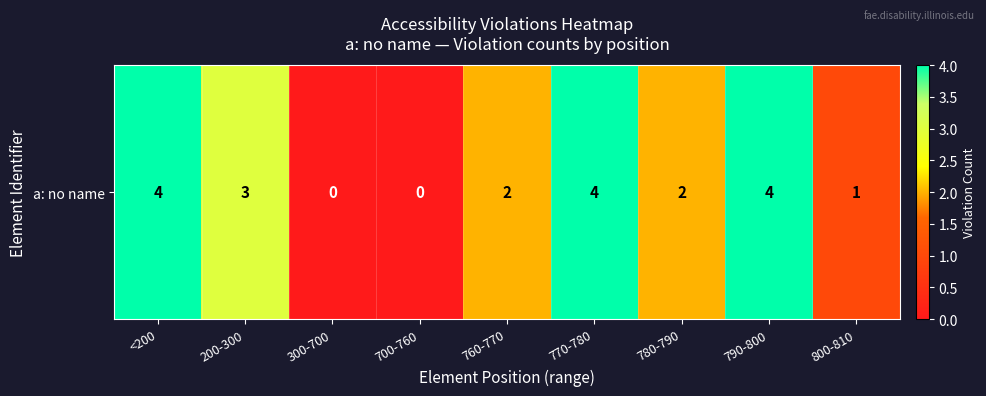

How many values are above zero?

7